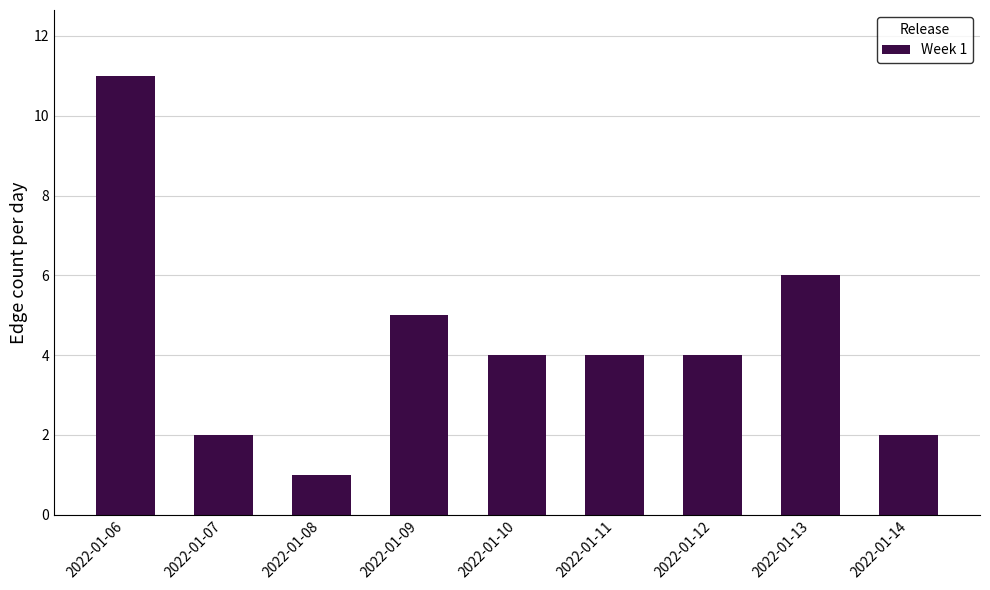

How many categories are shown in the chart?

9